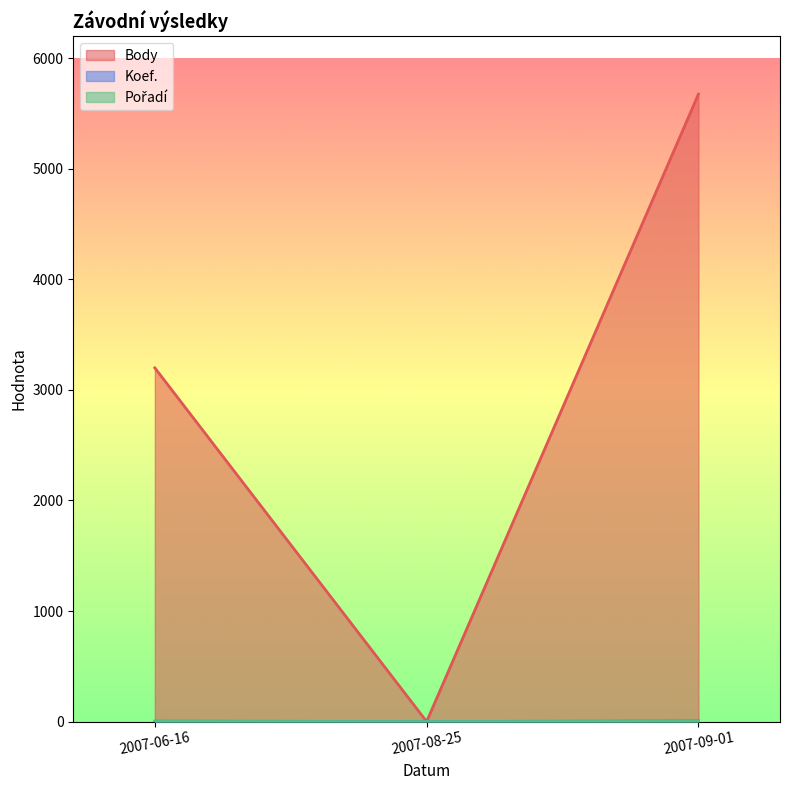

At which label does Koef. reach its minimum?

2007-08-25